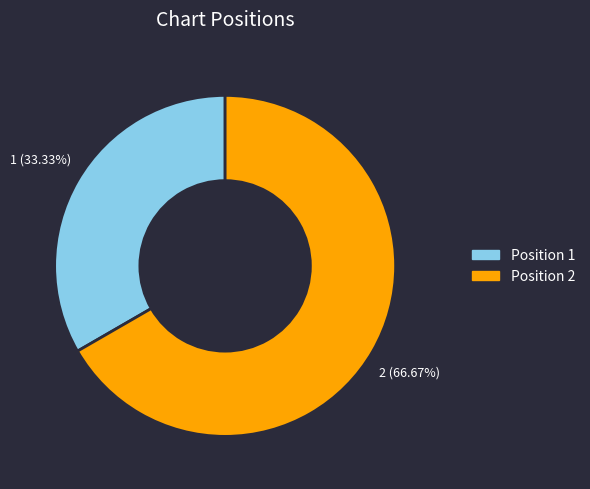

Do Position 1 and Position 2 together represent more than half of the pie?

Yes